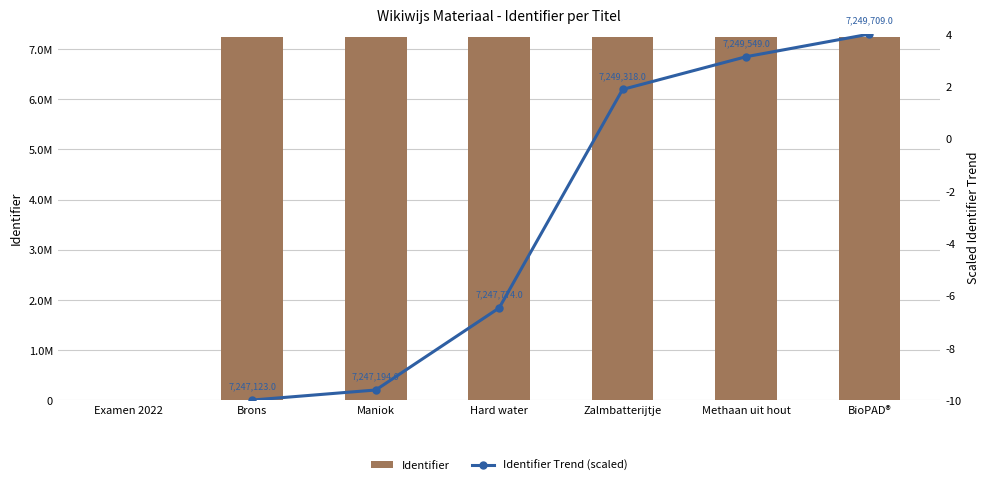

What are all the series names shown in the legend?

Identifier, Identifier Trend (scaled)